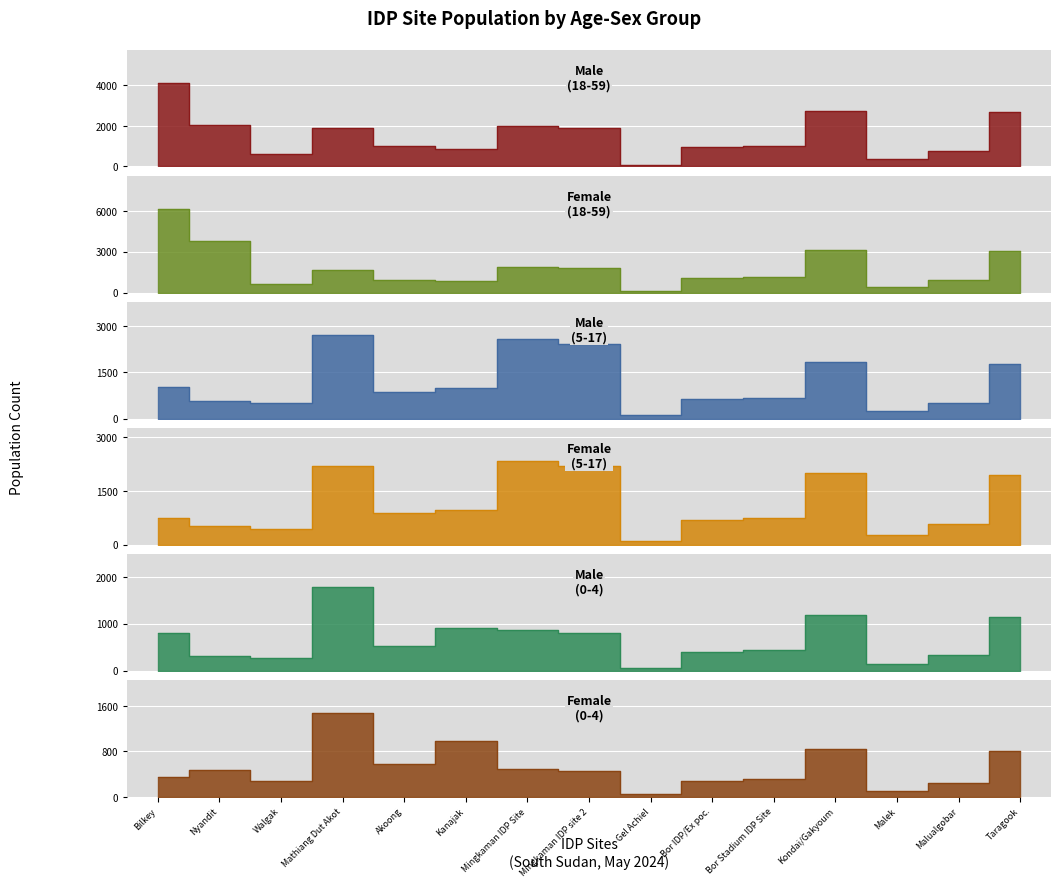

How many values in the Female (5-17) series exceed 743?

7